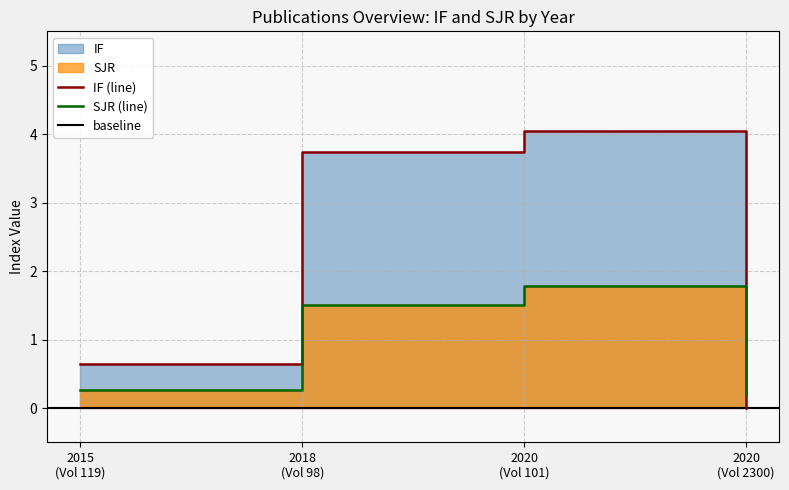

Is it true that IF equals 1.1 at 2015 (Vol 119)?

False